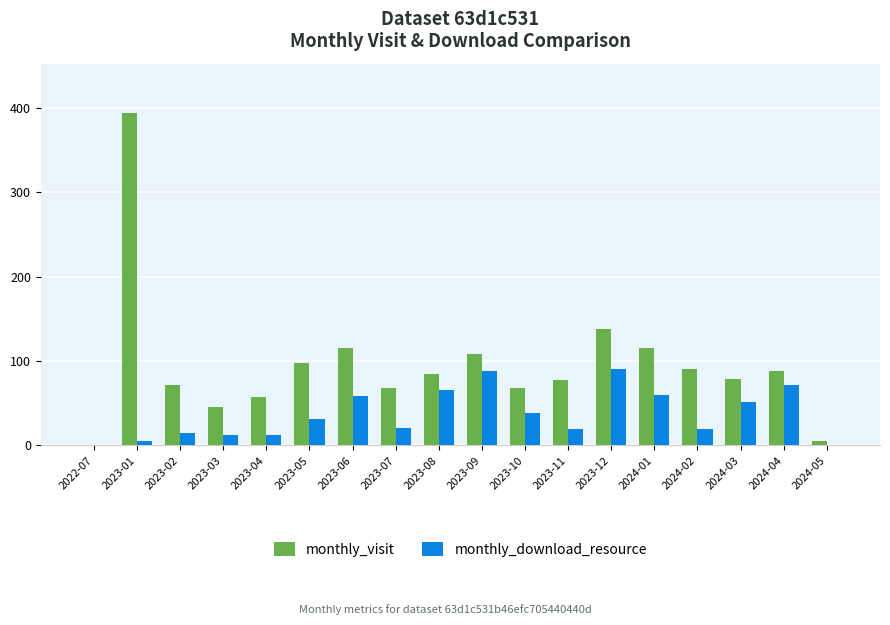

Which label corresponds to the largest value in the chart?

2023-01